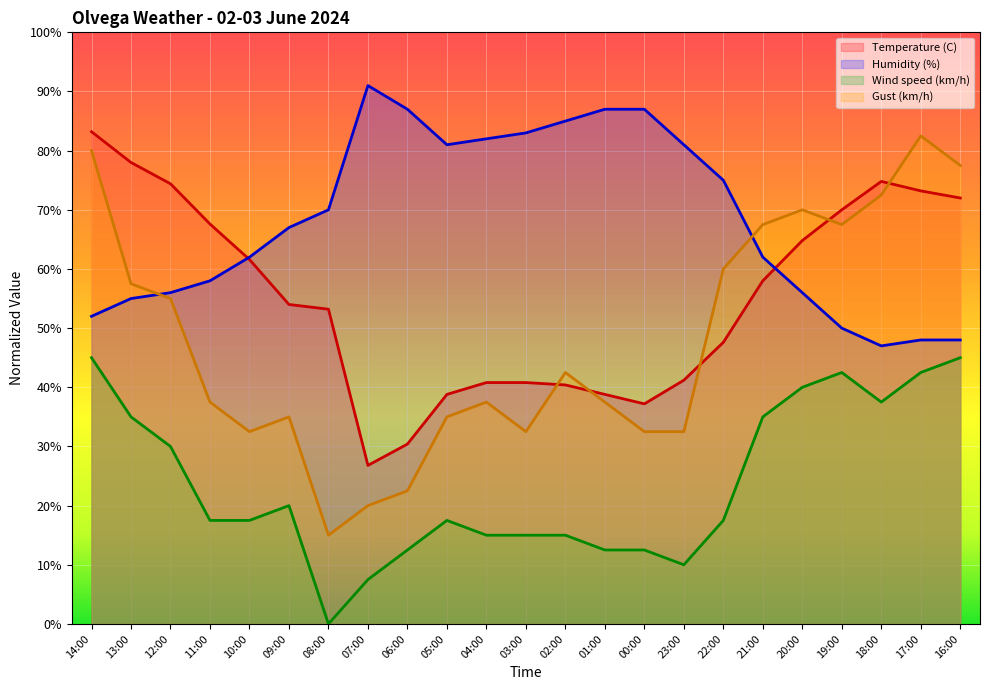

What is the highest value of the Humidity (%) series?

91.0